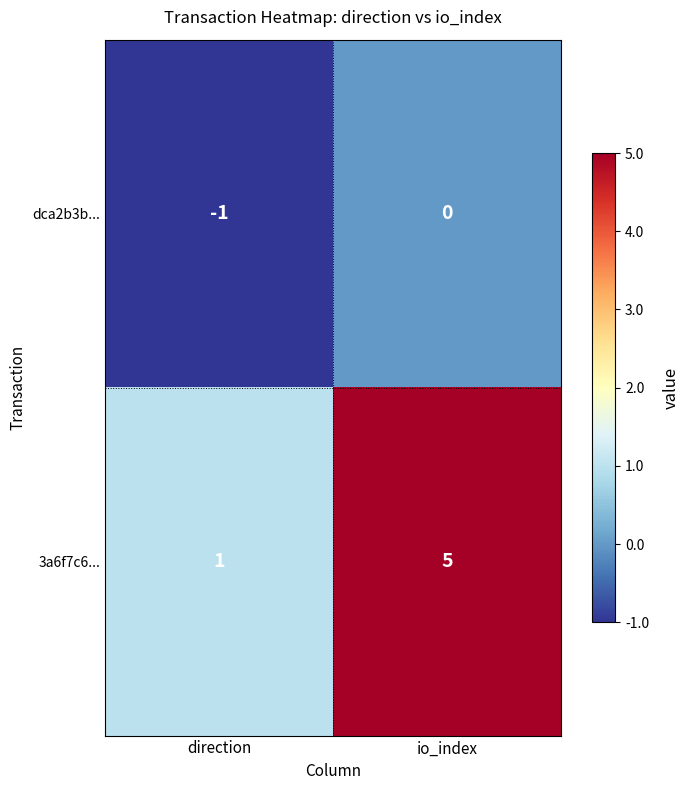

At which category does the chart reach its minimum across all series?

direction